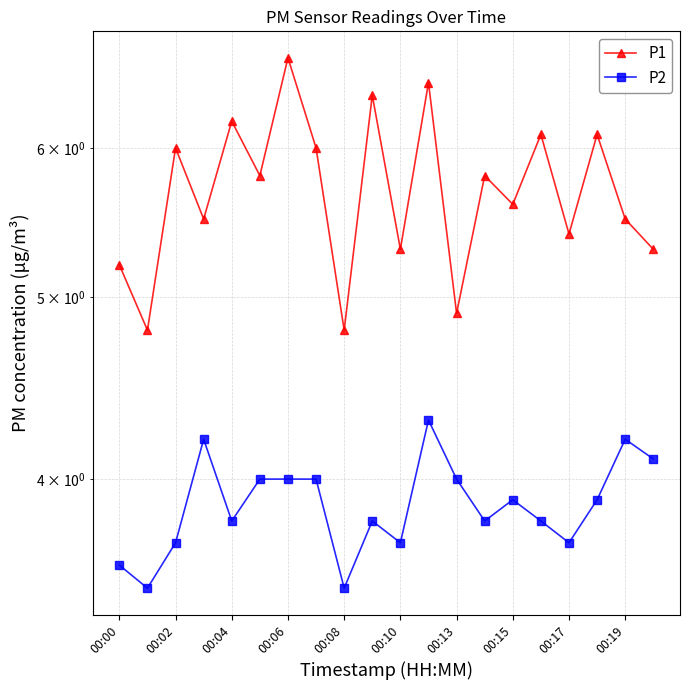

Between 00:08 and 15, which series saw the biggest shift?

P1